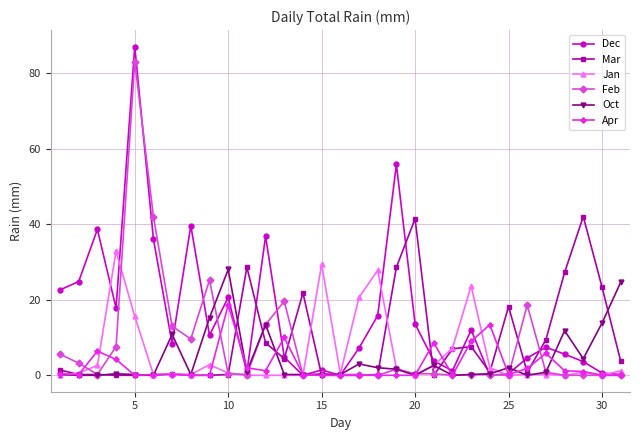

What is the difference between the second highest and second lowest values in the Feb series?

42.0